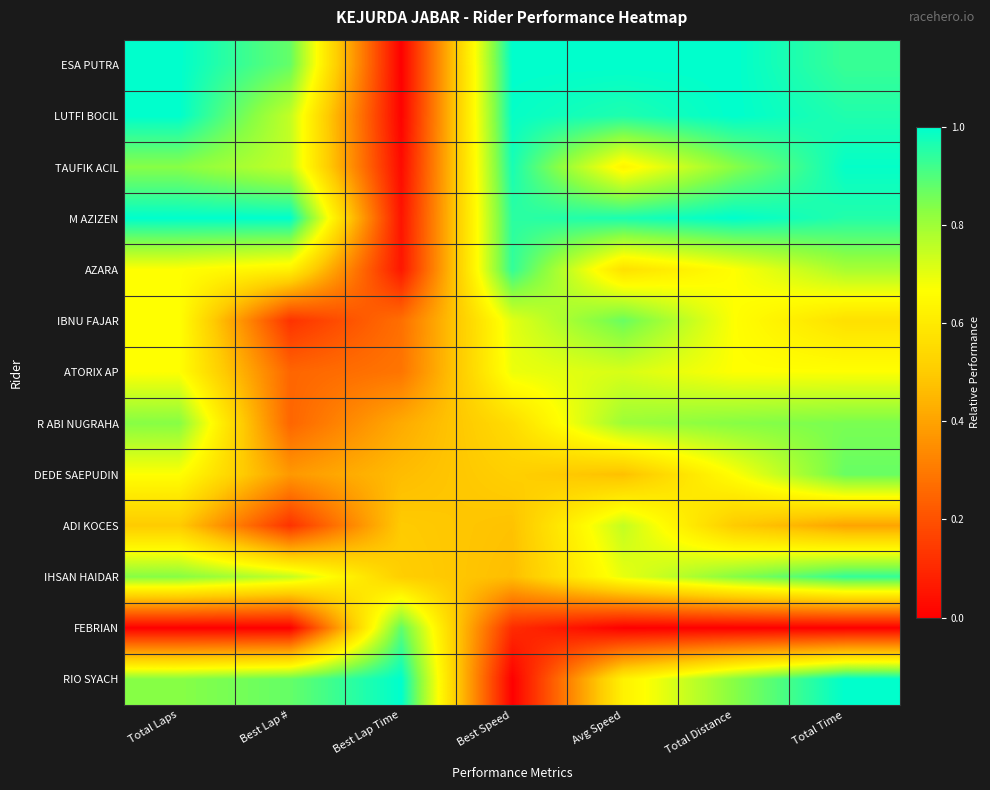

What is the spread (max minus min) of values at Best Lap #?

1.0